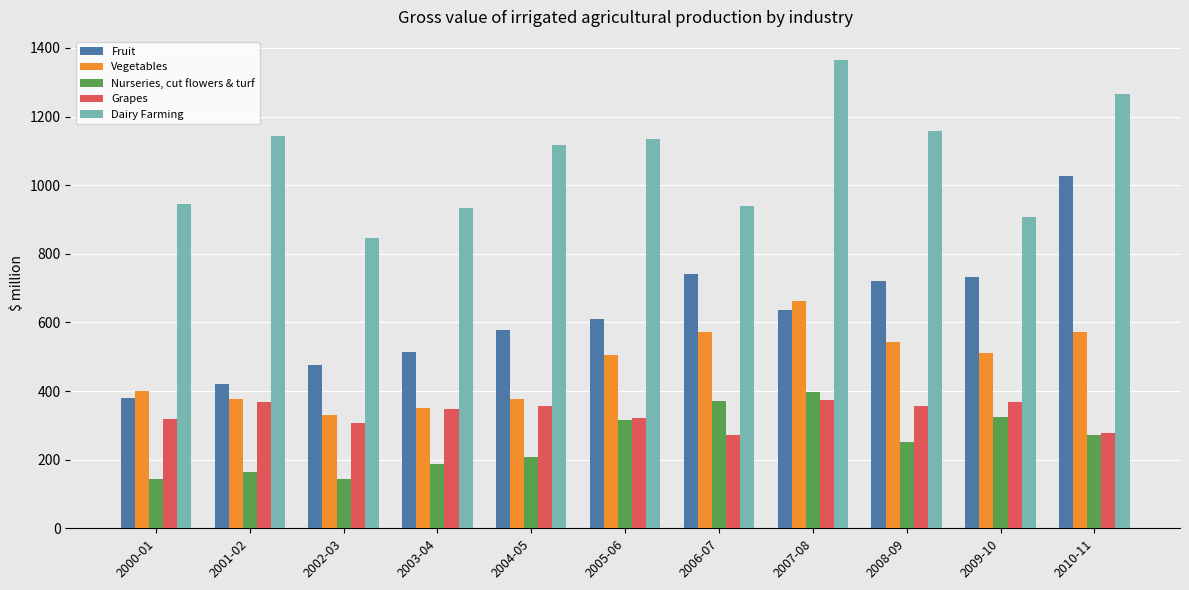

What is the maximum value for Vegetables?

662.2